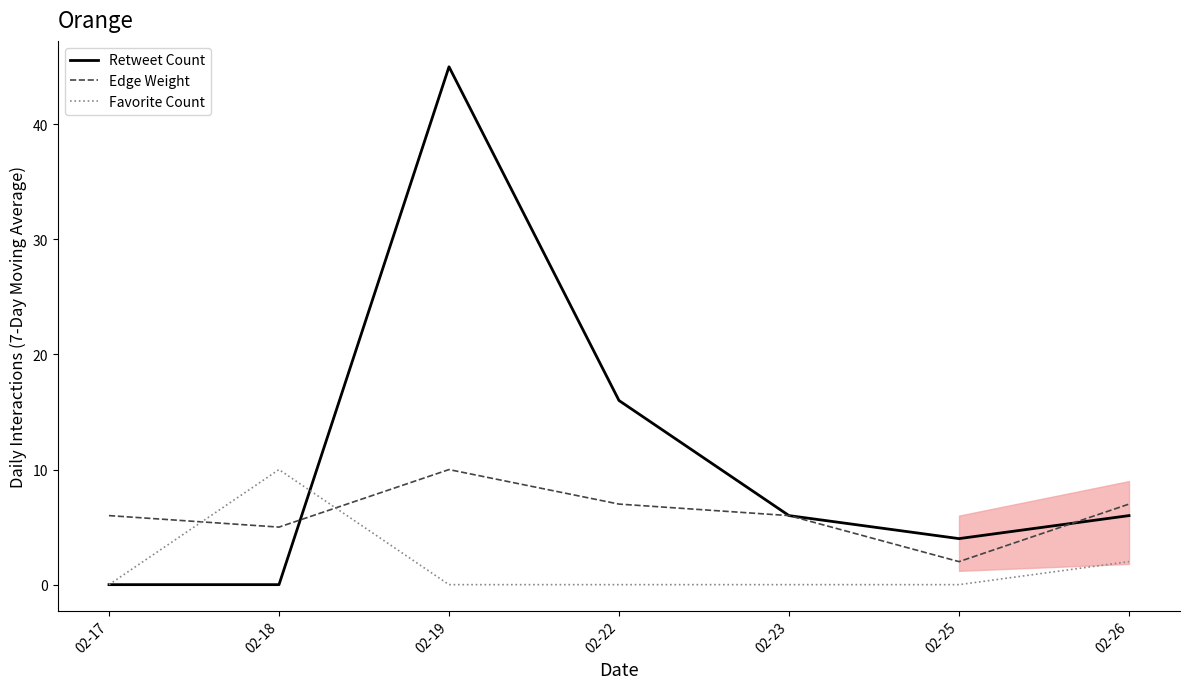

What is the value of the Edge Weight point at the 3rd from the left?

10